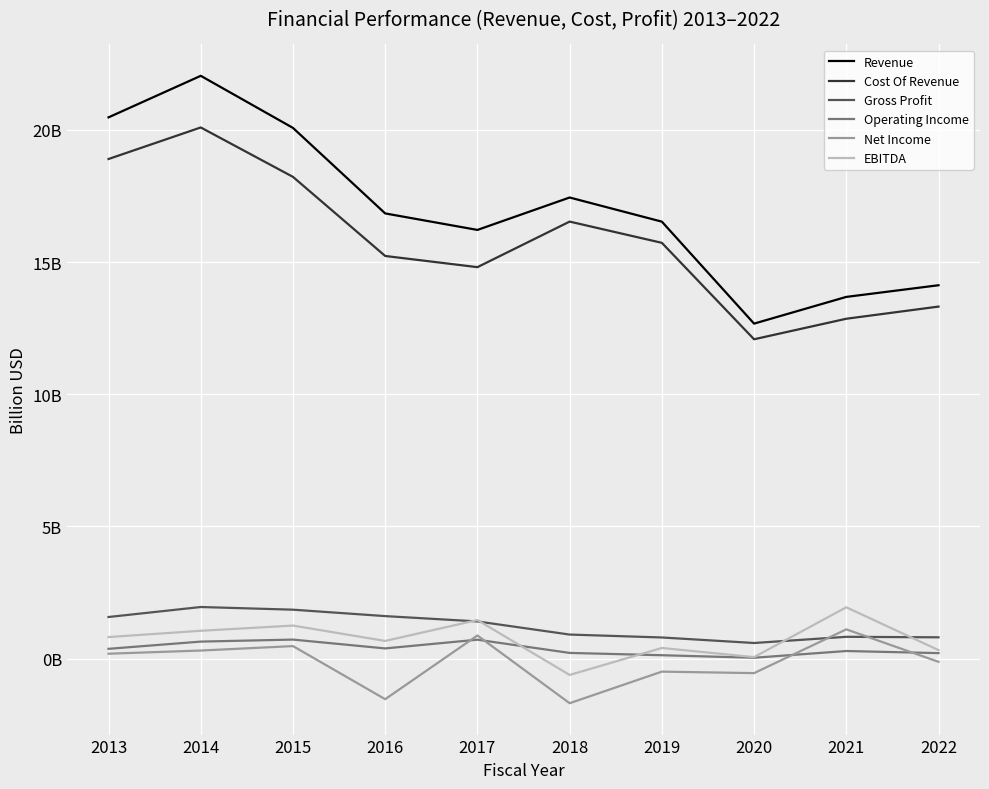

What are all the series names shown in the legend?

Revenue, Cost Of Revenue, Gross Profit, Operating Income, Net Income, EBITDA